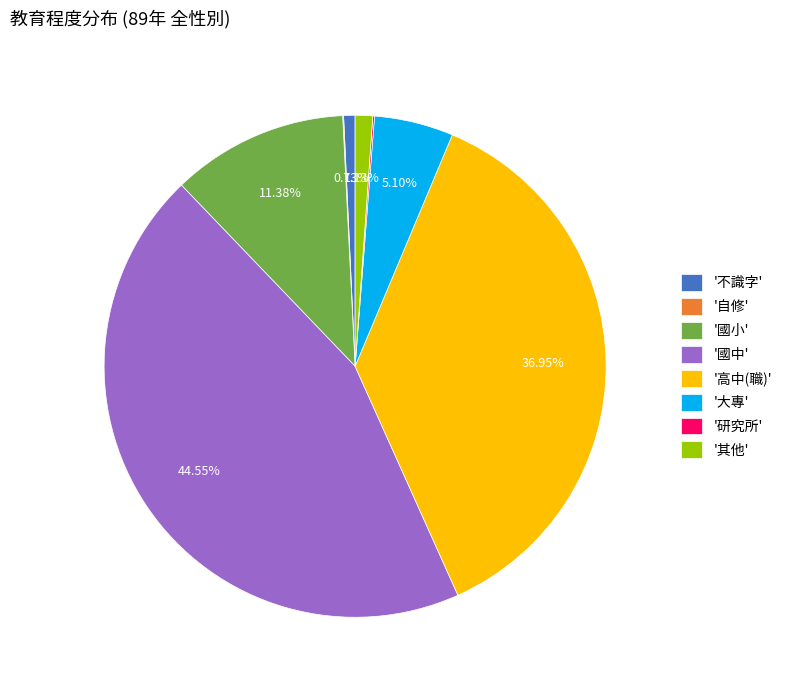

What is the largest slice in the pie chart?

'國中'